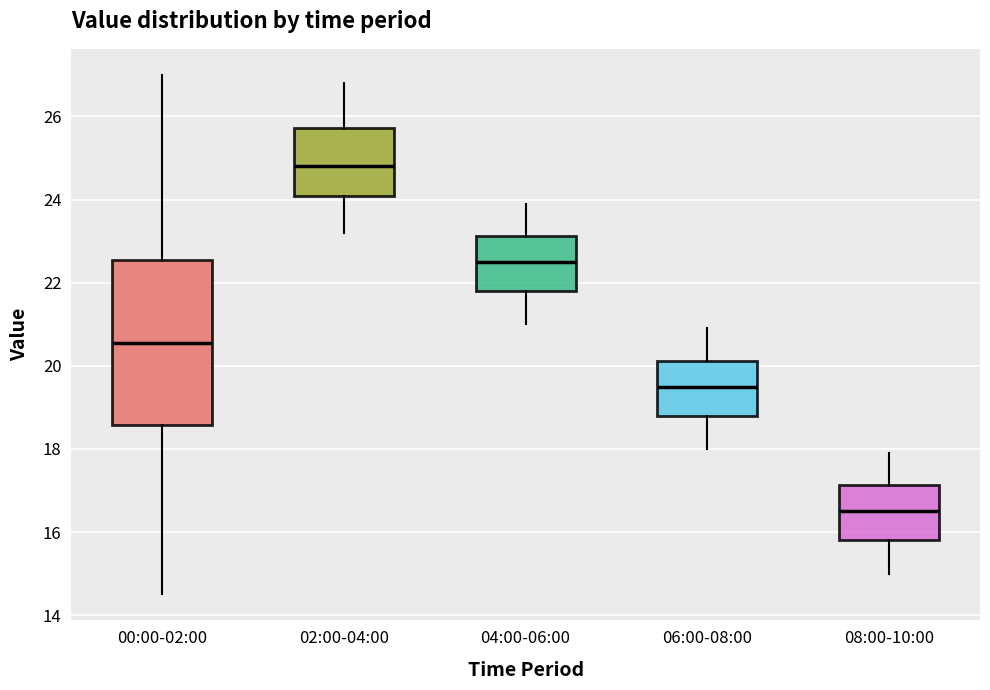

Reading left to right, read every box against the y-axis: the position of its median line, the range the box covers, and the ends of its whiskers. The values are not printed on the chart, so give them approximately, as read against the axis.

00:00-02:00: median 20.6, box 18.6 to 22.6, whiskers 14.6 to 27.0
02:00-04:00: median 24.8, box 24.0 to 25.8, whiskers 23.2 to 26.8
04:00-06:00: median 22.6, box 21.8 to 23.2, whiskers 21.0 to 24.0
06:00-08:00: median 19.6, box 18.8 to 20.2, whiskers 18.0 to 21.0
08:00-10:00: median 16.6, box 15.8 to 17.2, whiskers 15.0 to 18.0